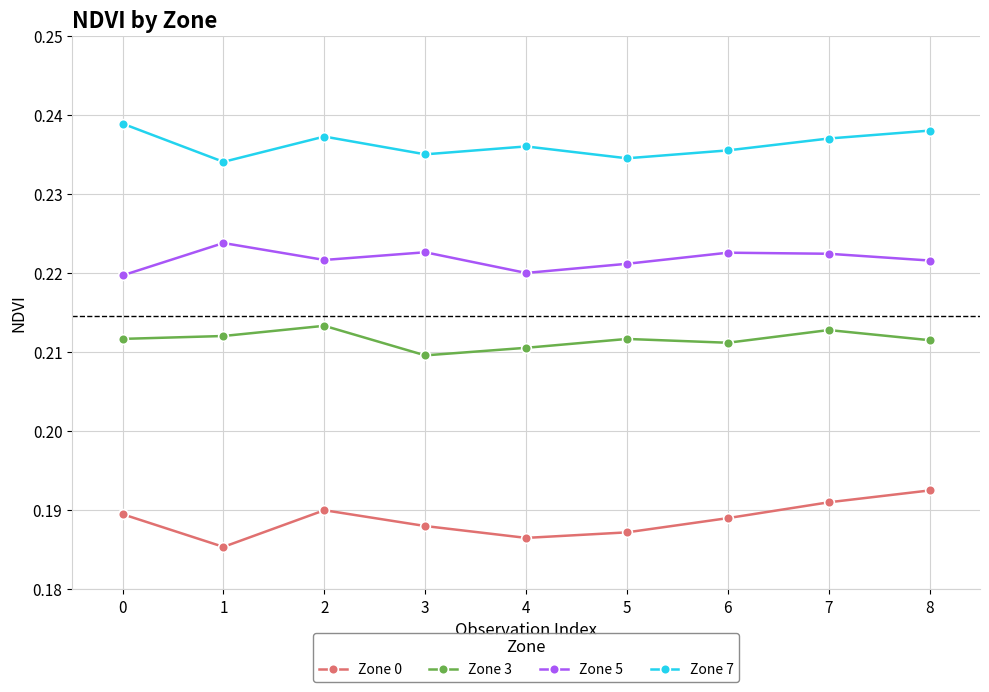

True or false: Zone 0 has a value of 0.0 at 2.

False